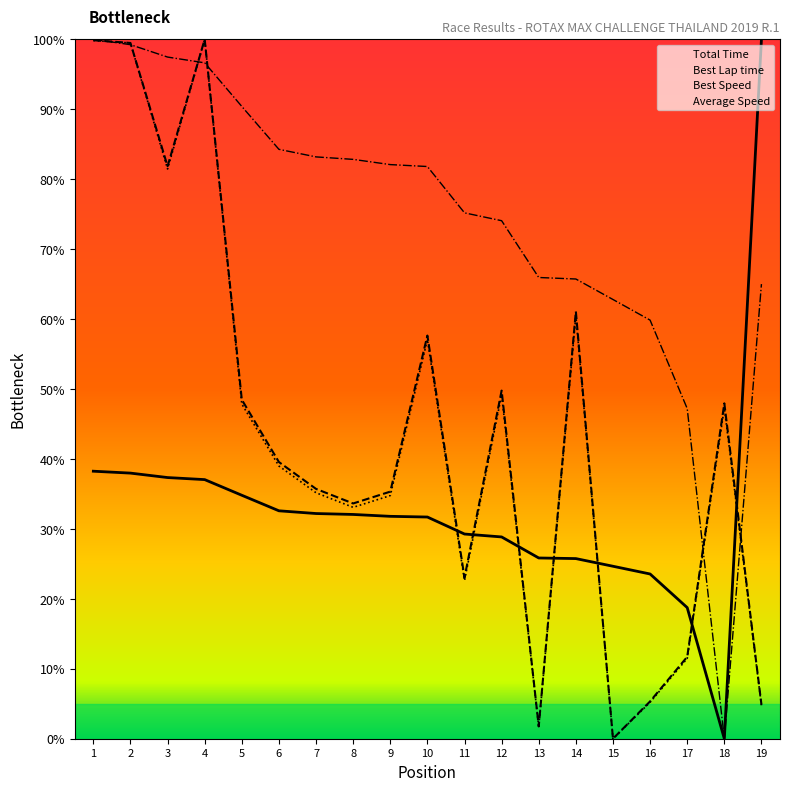

What are all the series names shown in the legend?

Total Time, Best Lap time, Best Speed, Average Speed